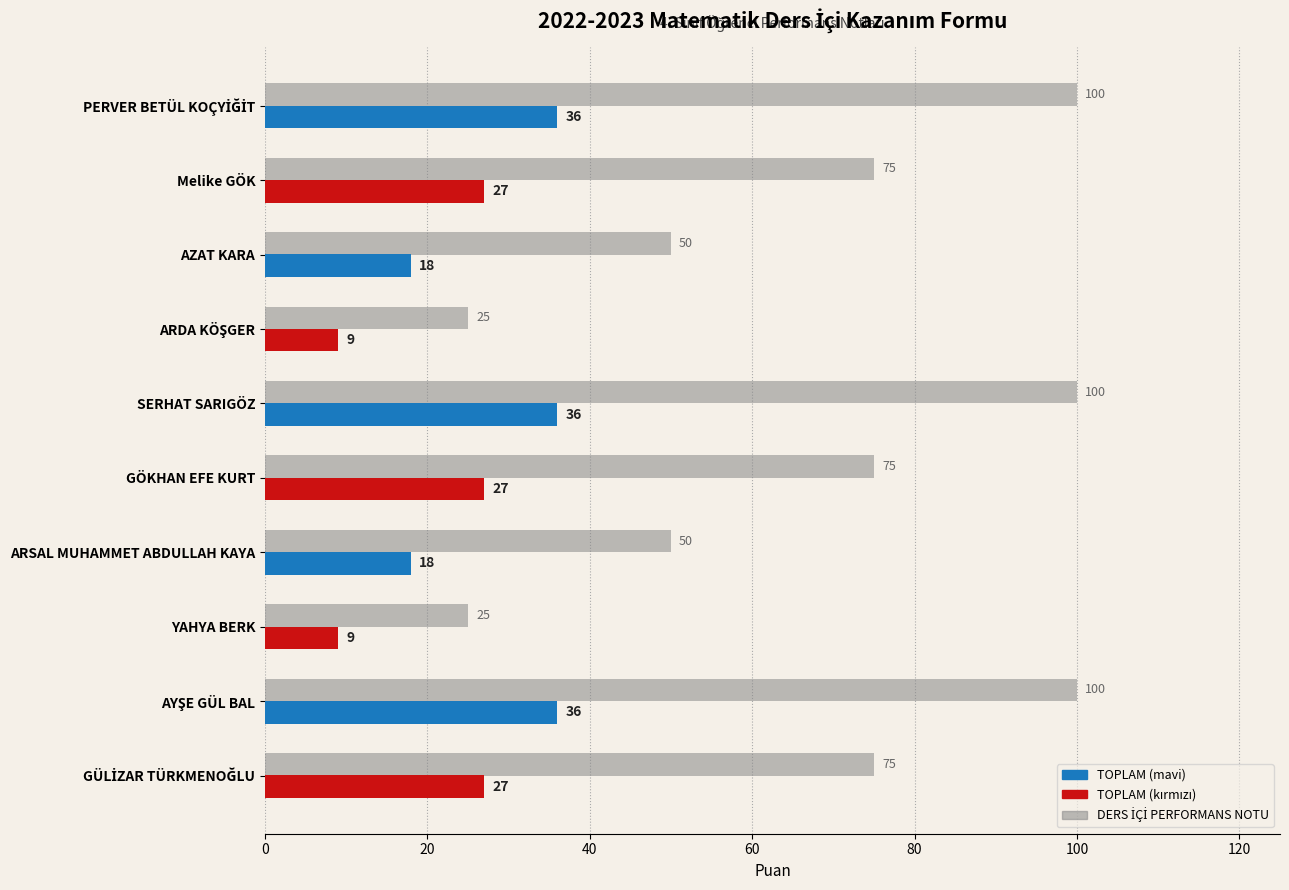

What is the smallest value displayed?

9